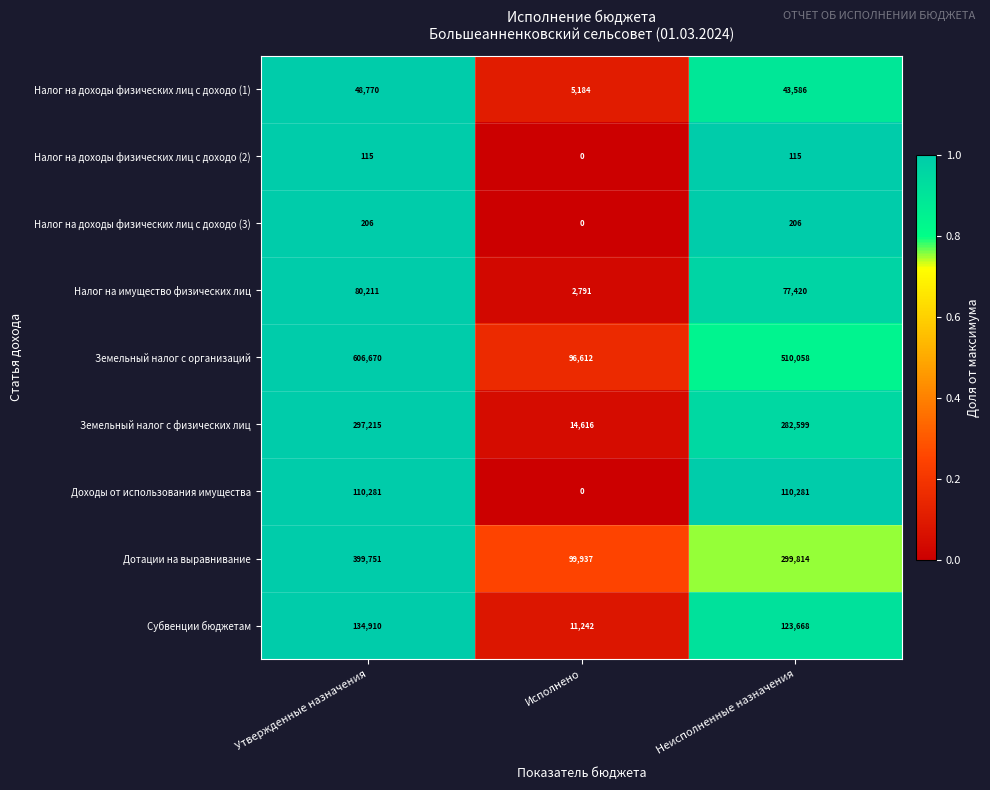

What is the average value of the Земельный налог с физических лиц series?

198143